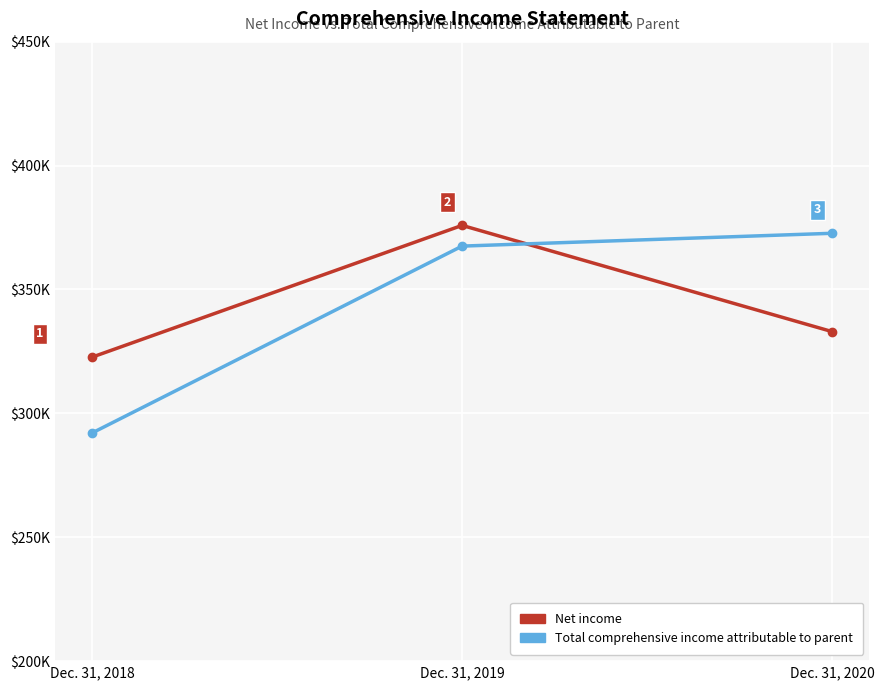

Reading left to right, what are all the values shown in this chart?

Net income: 322656	375856	332964
Total comprehensive income attributable to parent: 292041	367495	372673